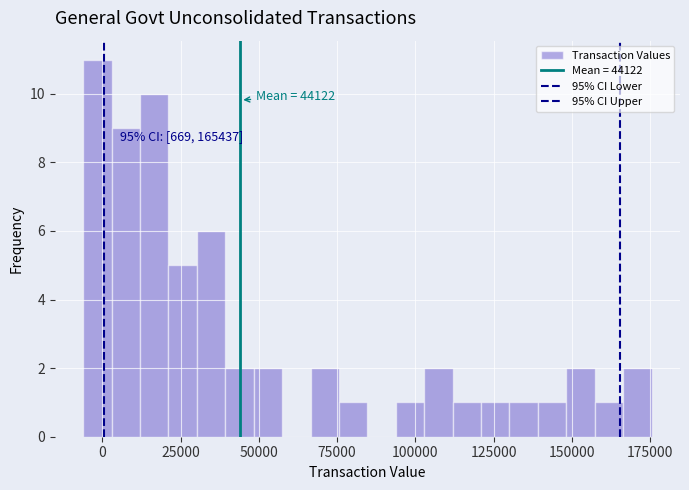

Read against the x-axis, roughly where is the centre of the tallest bar?

0